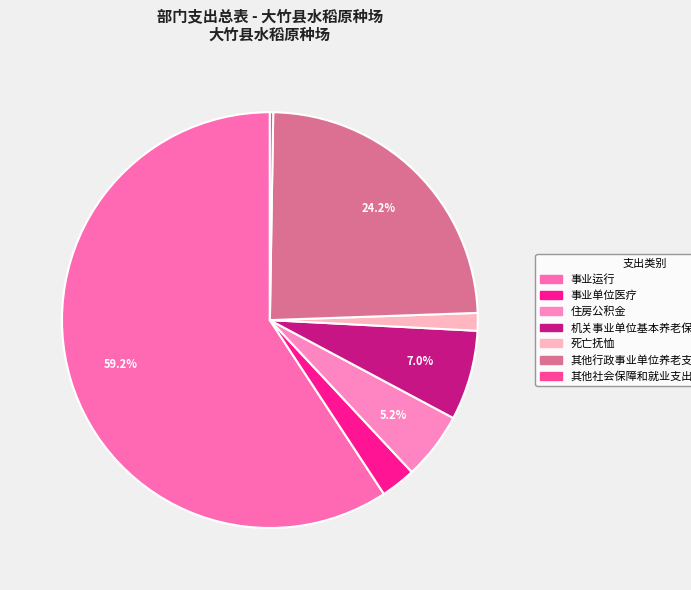

How many segments does this pie chart have?

7